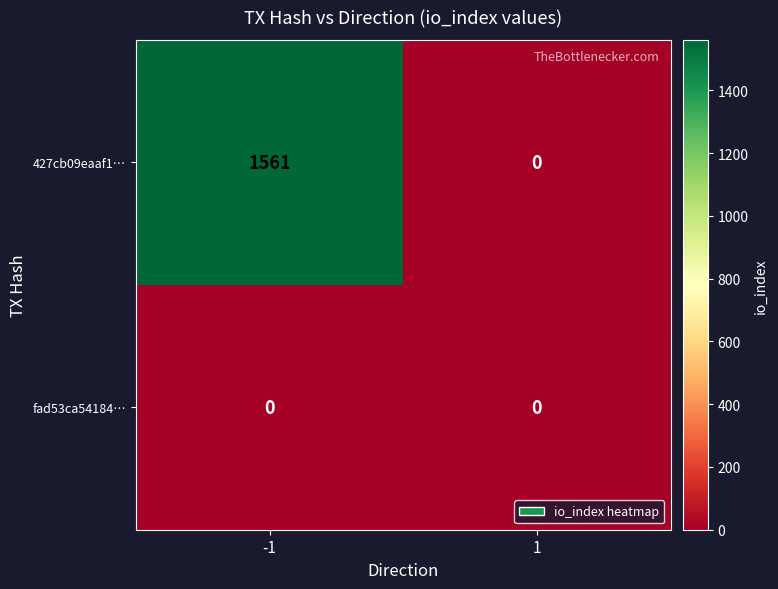

Which series changed the most between -1 and 1?

427cb09eaaf1…